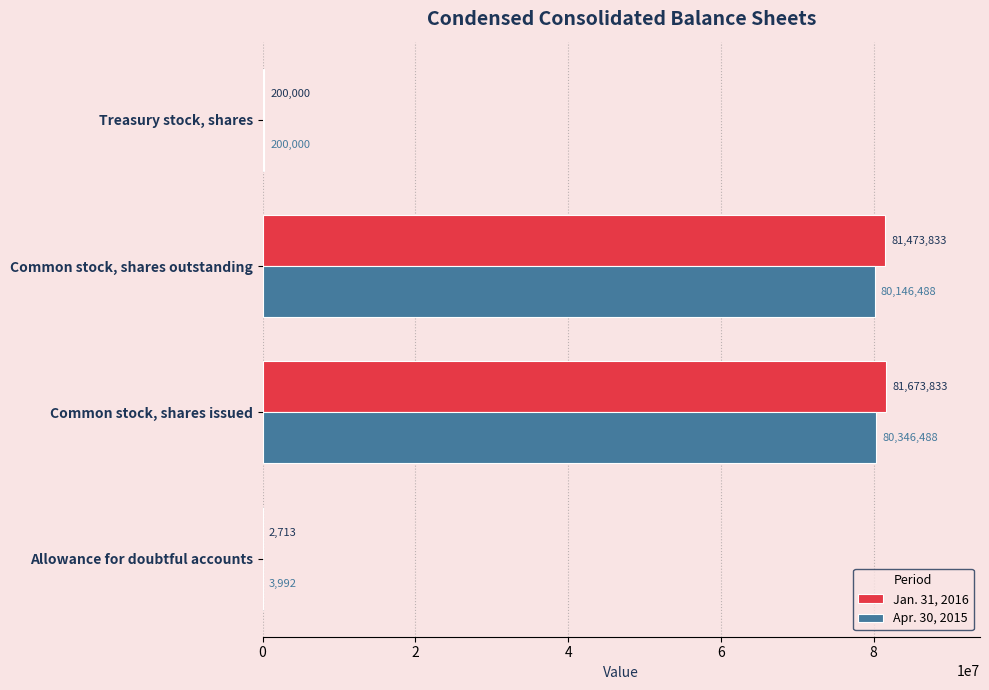

Is it true that Jan. 31, 2016 equals 117703514 at Common stock, shares outstanding?

False